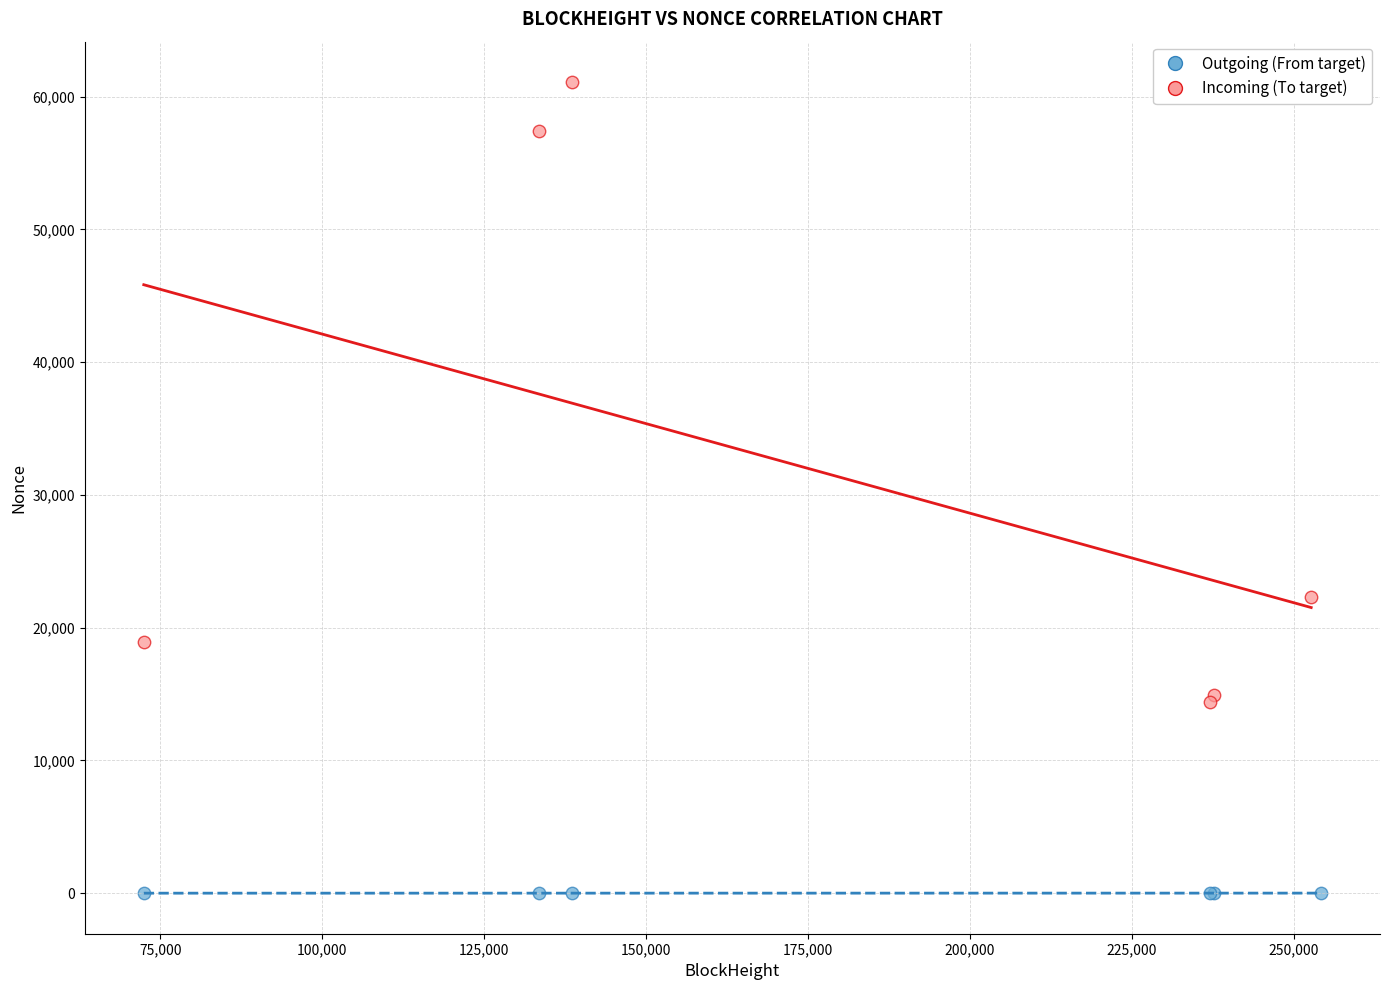

Which series has the largest Y range (max minus min)?

Incoming (To target)